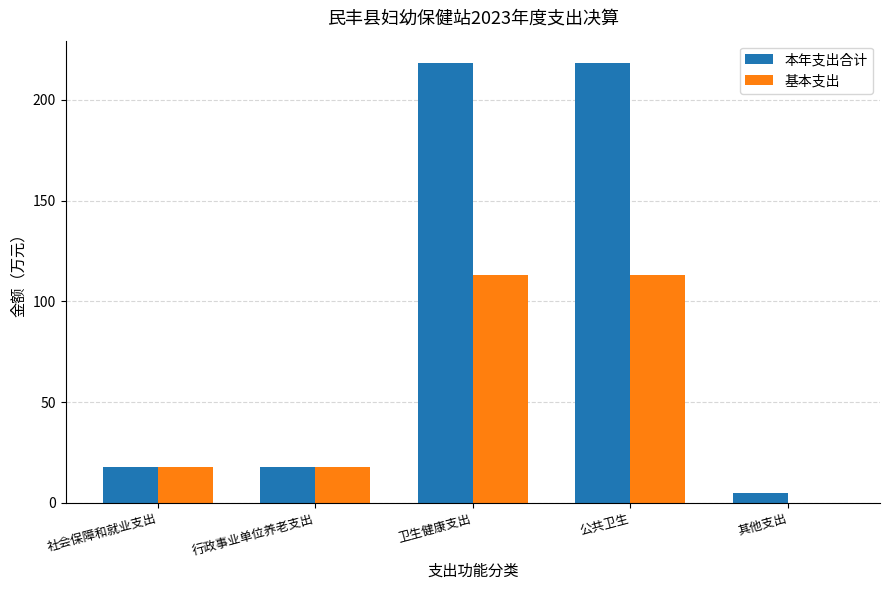

What is the difference between the 基本支出 values at 行政事业单位养老支出 and 卫生健康支出?

95.3